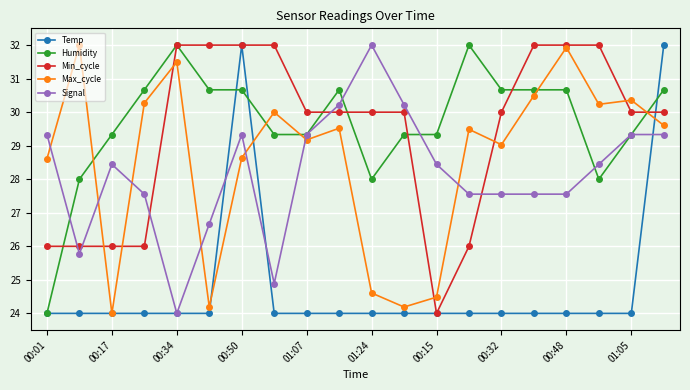

How many categories are shown in the chart?

20